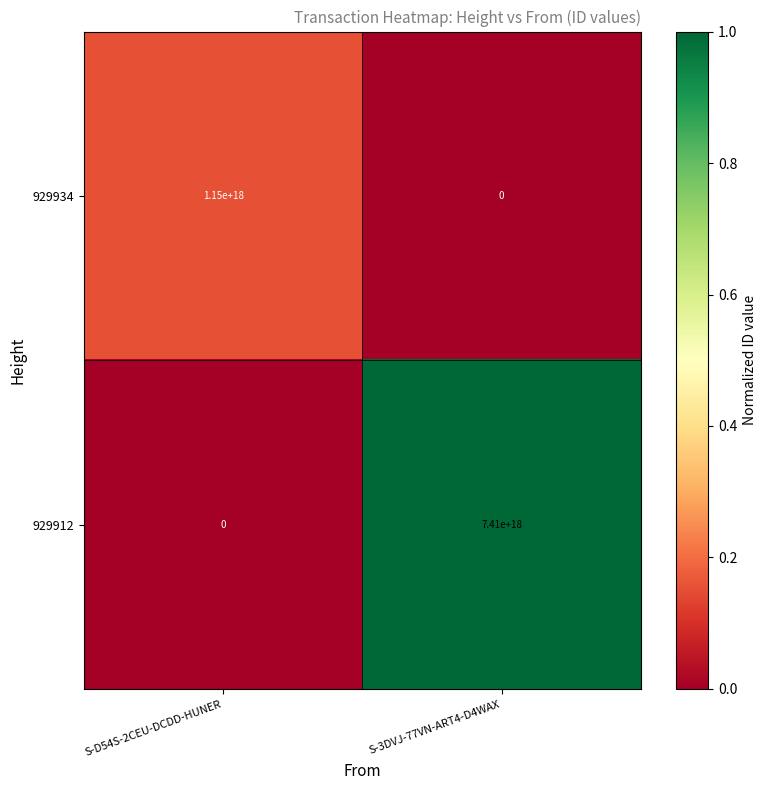

Between S-D54S-2CEU-DCDD-HUNER and S-3DVJ-77VN-ART4-D4WAX, which series saw the biggest shift?

929912